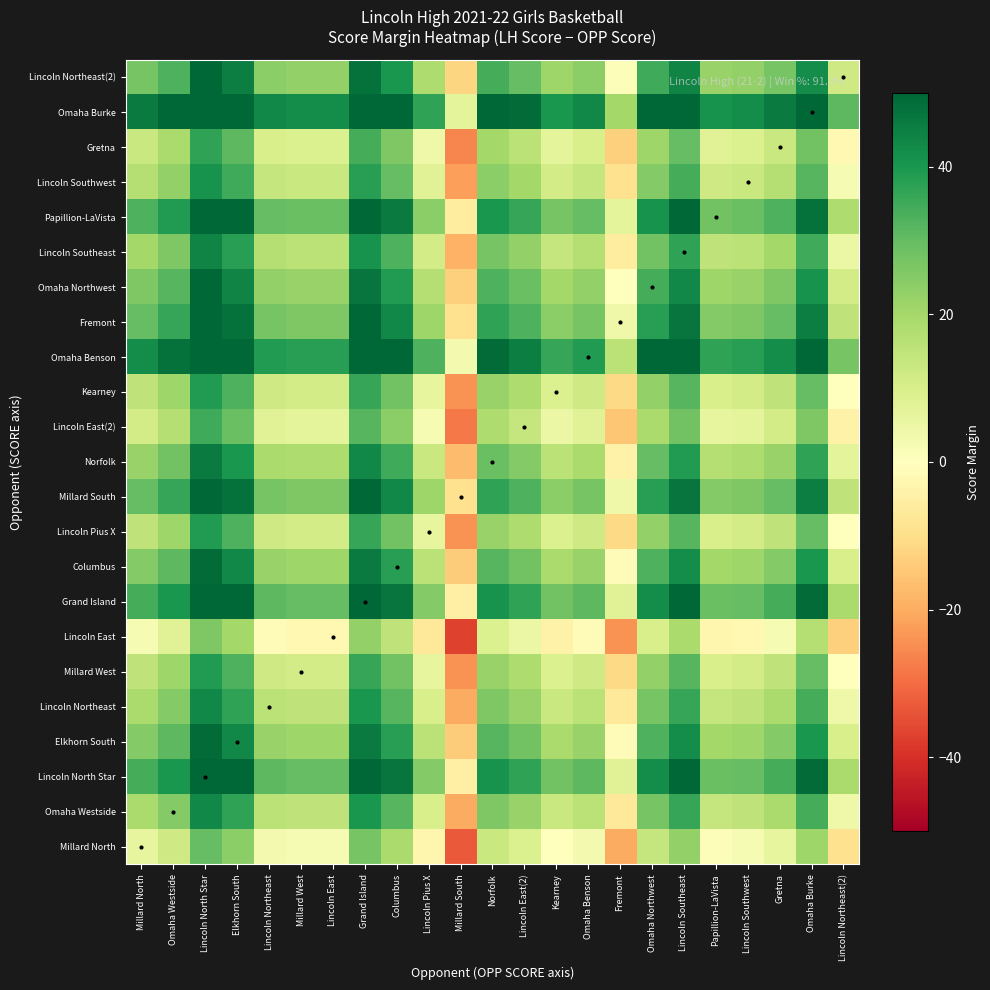

List the series in order of their peak value, highest first.

Omaha Burke, Omaha Benson, Lincoln North Star, Grand Island, Papillion-LaVista, Millard South, Fremont, Lincoln Northeast(2), Omaha Northwest, Elkhorn South, Columbus, Norfolk, Lincoln Southeast, Omaha Westside, Lincoln Northeast, Lincoln Southwest, Millard West, Lincoln Pius X, Kearney, Gretna, Lincoln East(2), Millard North, Lincoln East